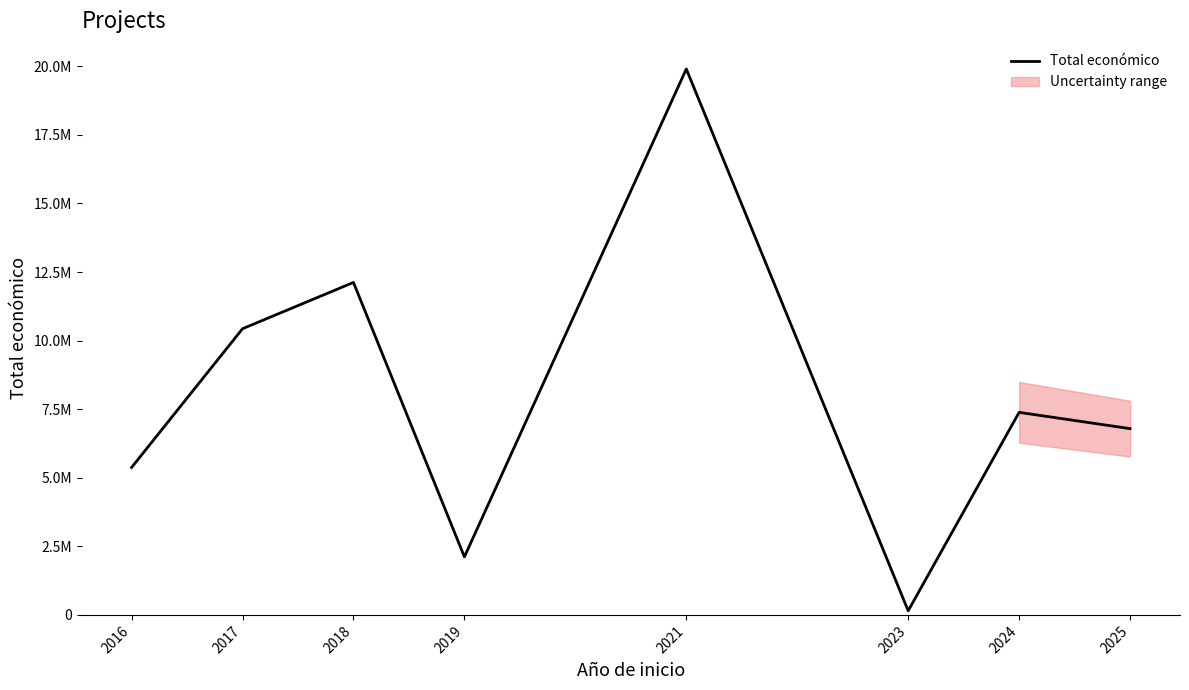

Read the value at 2021.

19902190